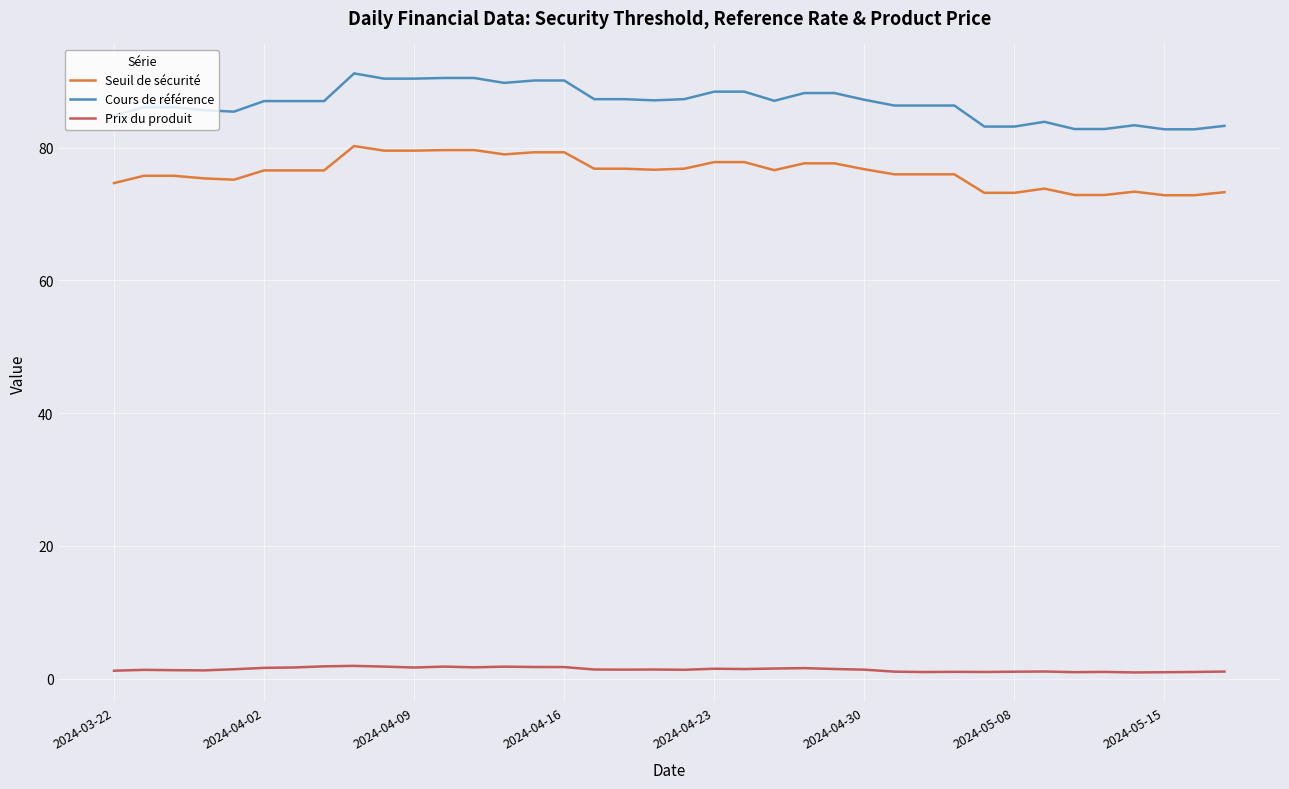

What is the maximum value shown in the chart?

91.2